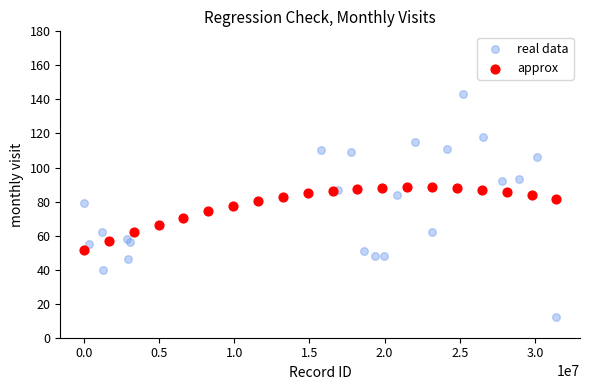

Which series reaches the maximum Y coordinate?

real data